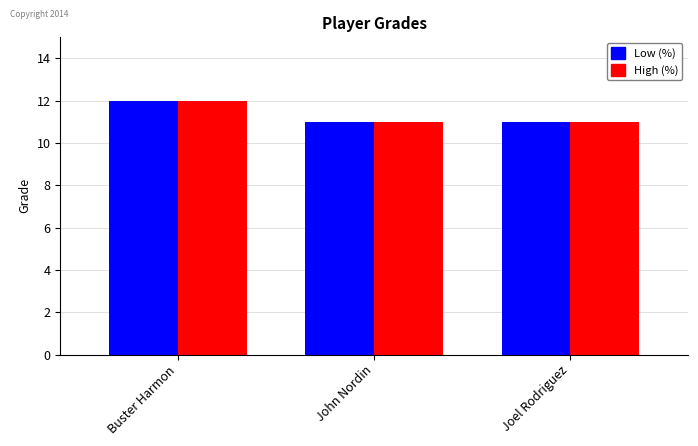

What is the approximate value of Low (%) at Buster Harmon?

12